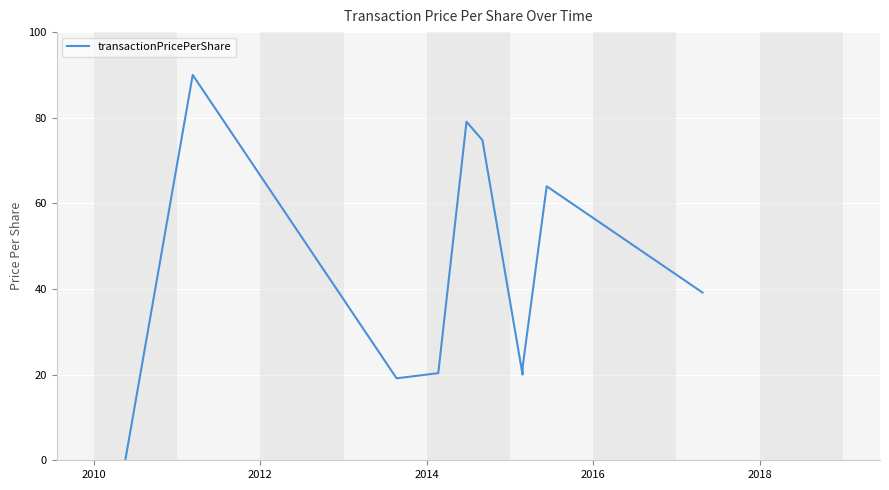

What is the difference between the maximum and minimum values?

90.0